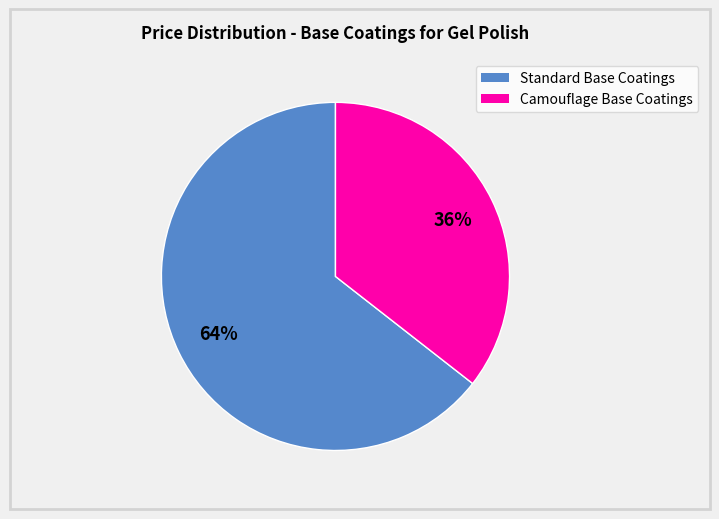

Does any single category account for the majority?

Yes